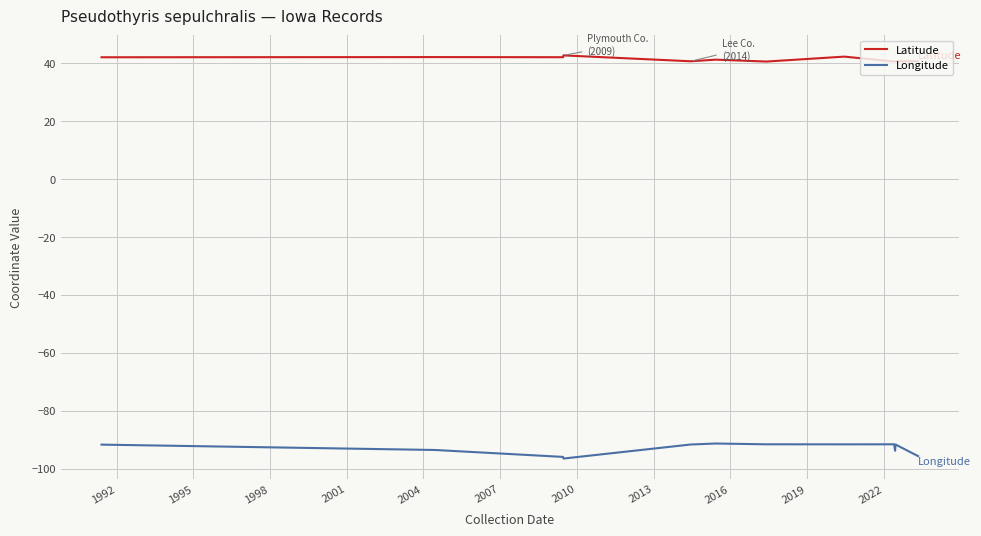

Which series has the largest total across all categories?

Latitude